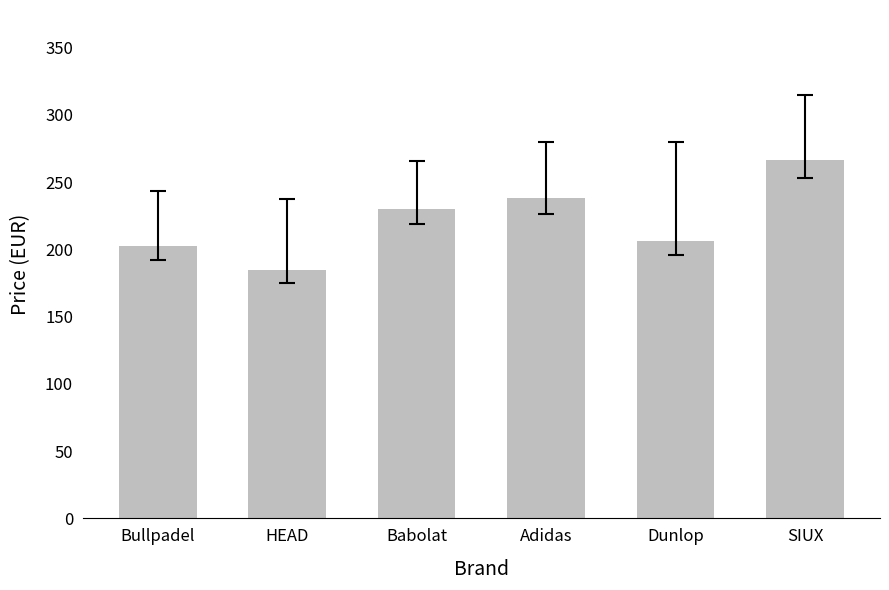

What is the difference between the maximum and minimum values?

82.1